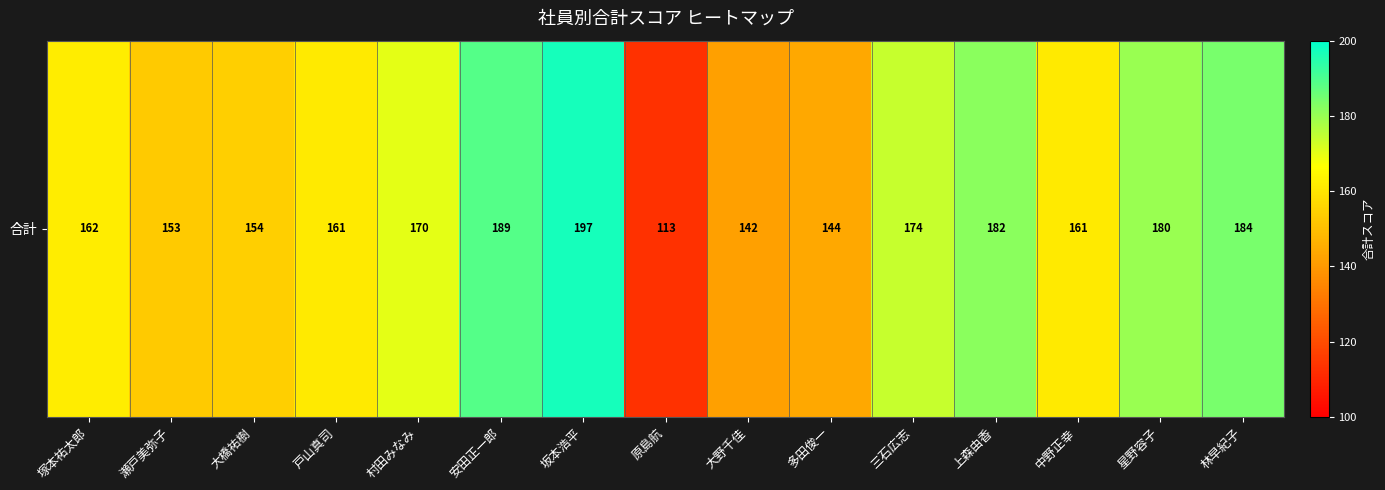

What value does the data have at 林早紀子, to the nearest 10?

180